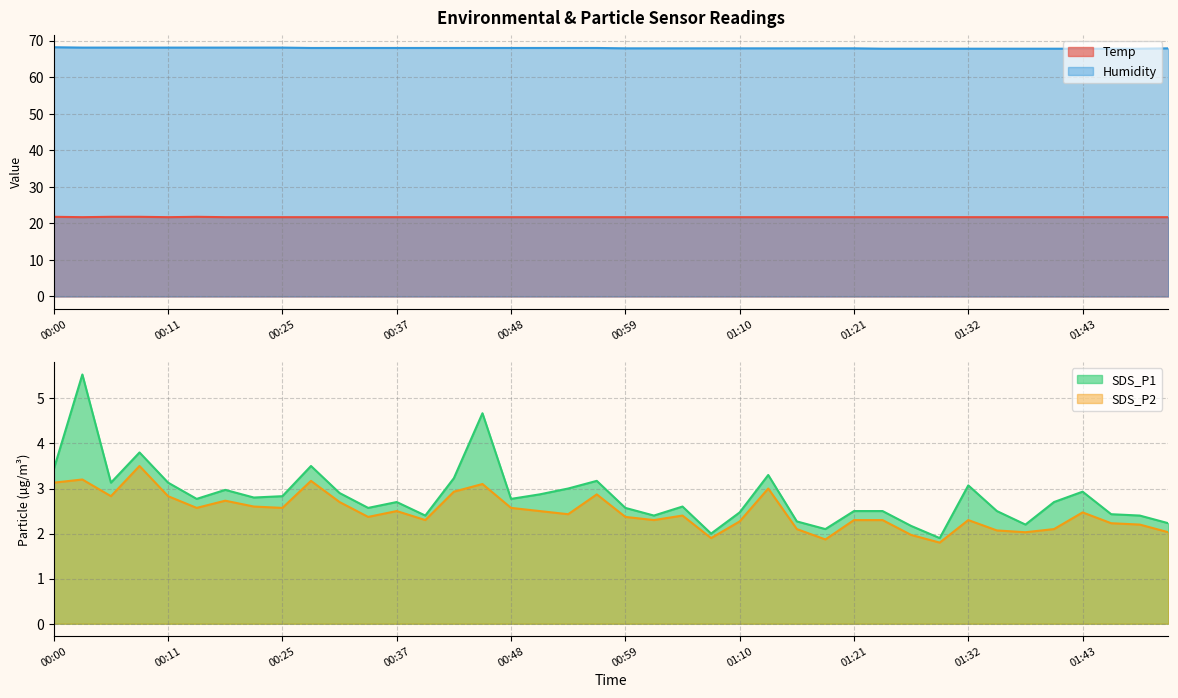

At 01:32, list the series in order from largest to smallest.

Humidity, Temp, SDS_P1, SDS_P2